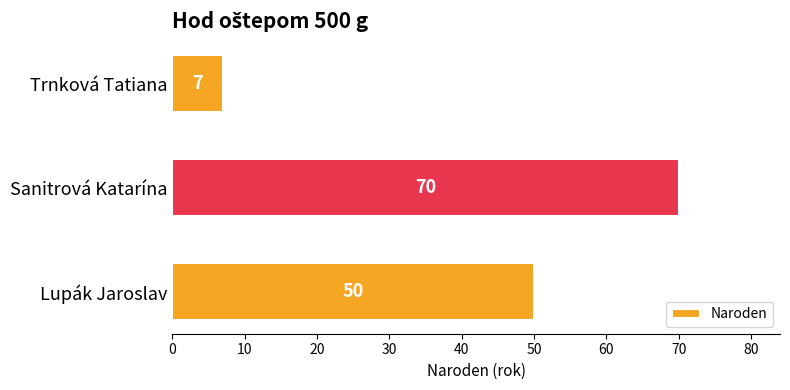

What is the ratio of the value at Lupák Jaroslav to the value at Trnková Tatiana?

7.1